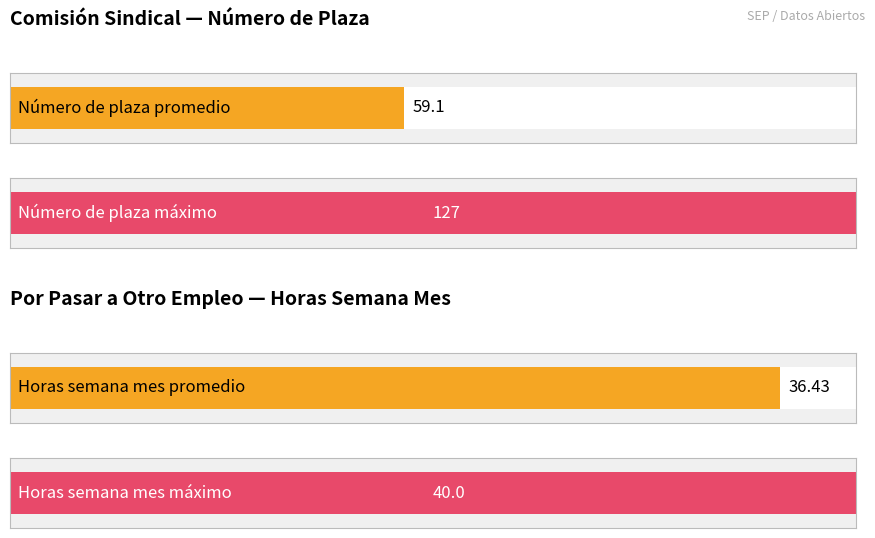

Rank the series by their average value, from lowest to highest.

HORAS SEMANA MES, NÚMERO DE PLAZA